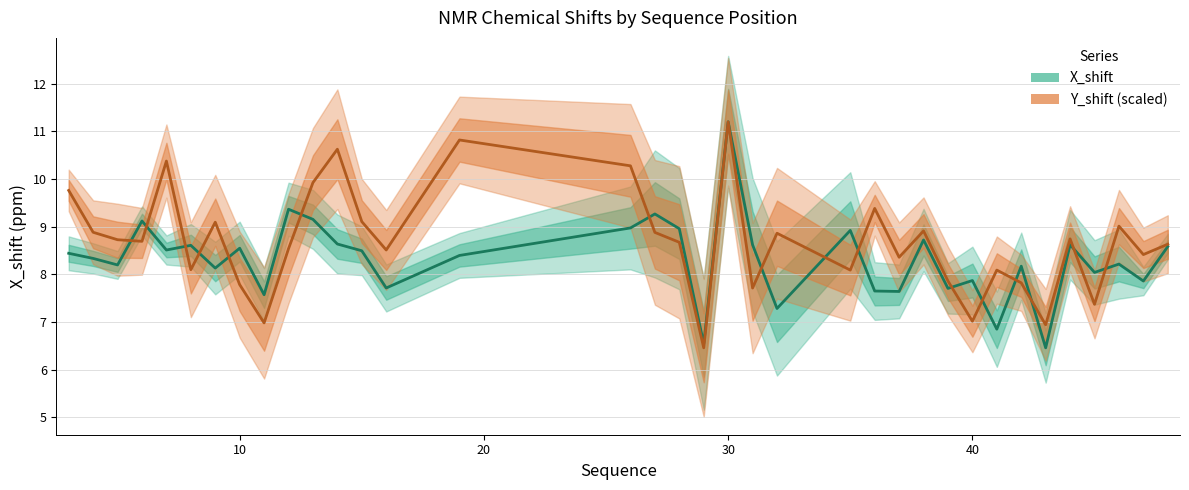

List the series in order of their peak value, lowest first.

X_shift, Y_shift (scaled)